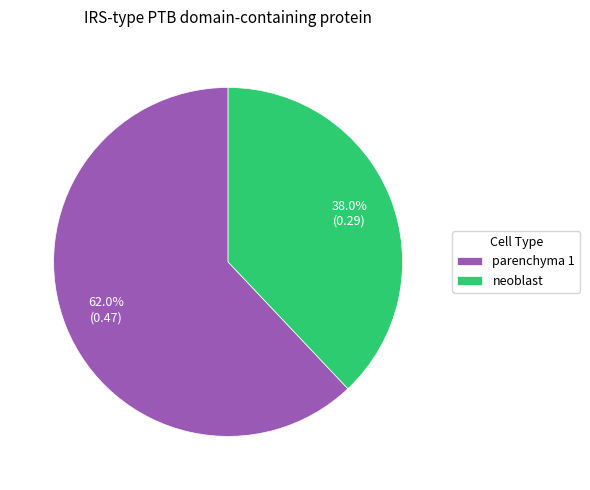

To the nearest percent, what is the difference between the neoblast and parenchyma 1 slice percentages?

24%